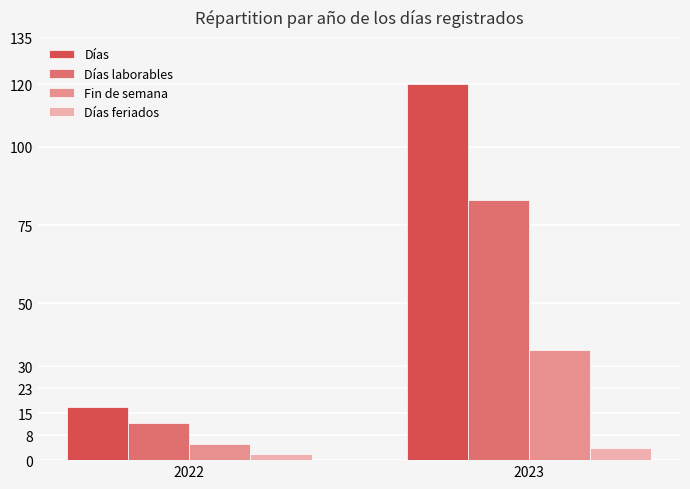

What are all the series names shown in the legend?

Días, Días laborables, Fin de semana, Días feriados